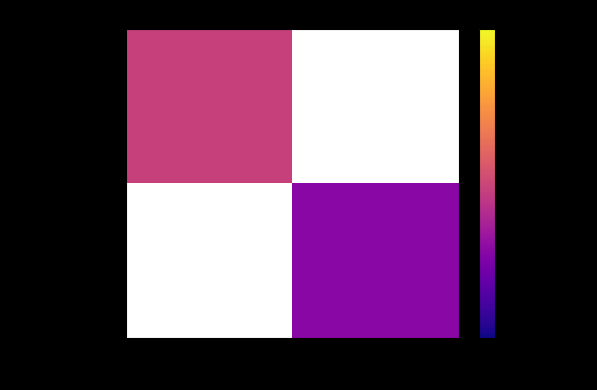

Which series has the widest spread of values?

77988344600014